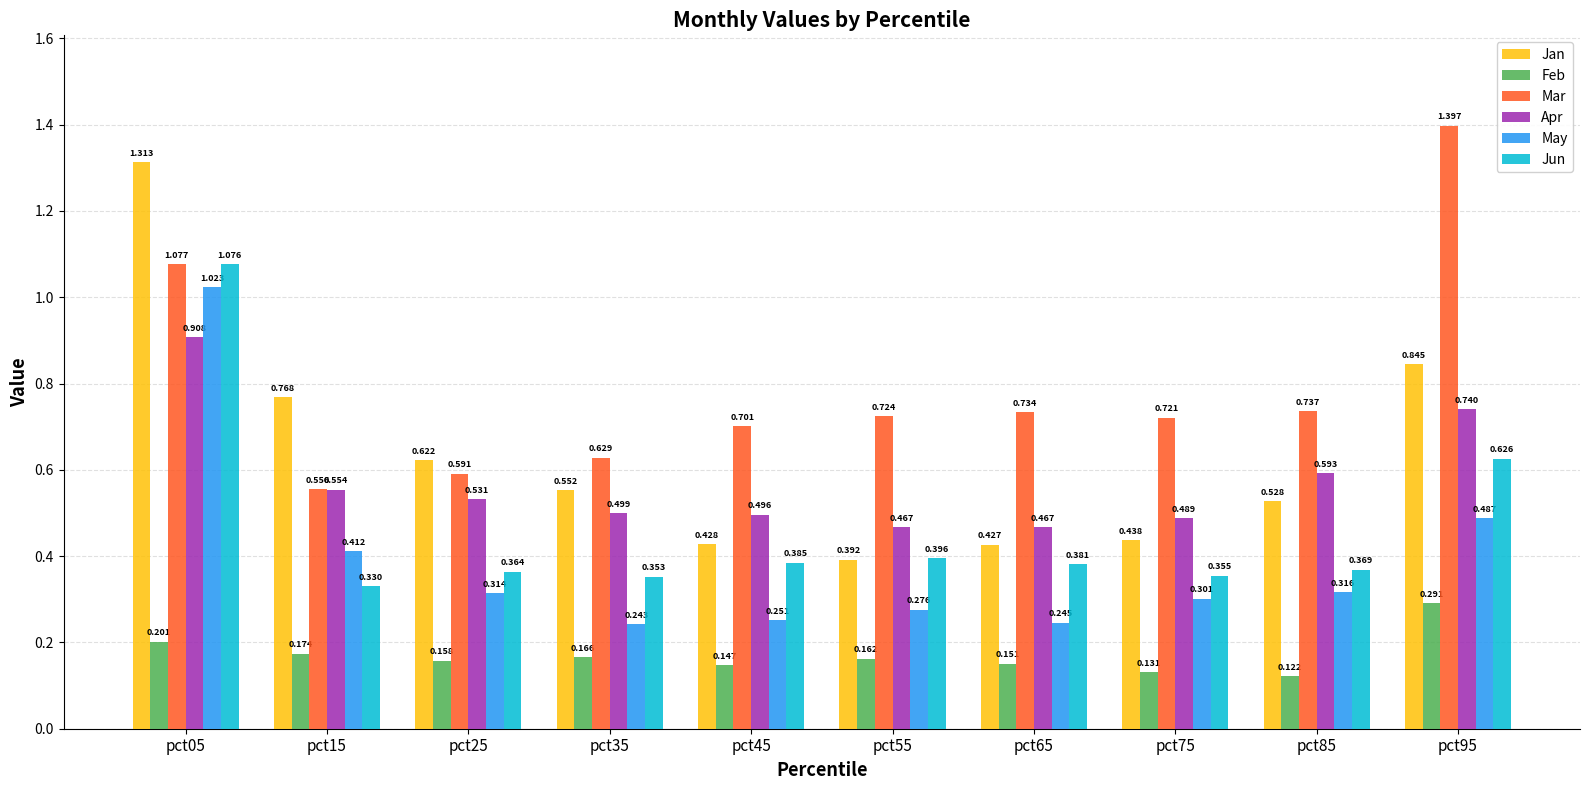

What is the total value across all series at pct15?

2.8